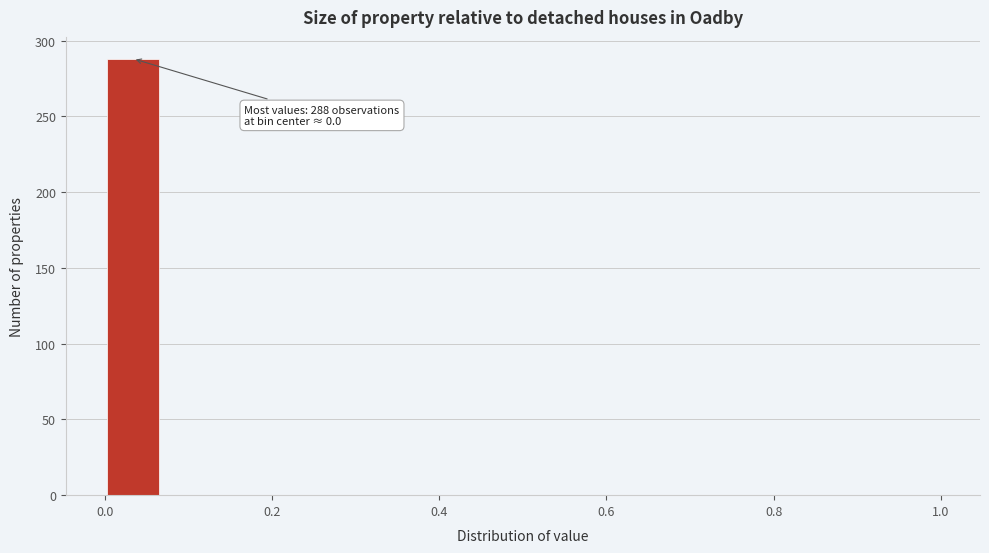

Around what value on the x-axis is the tallest bar? Give the approximate position of its centre, as read against the axis.

0.04